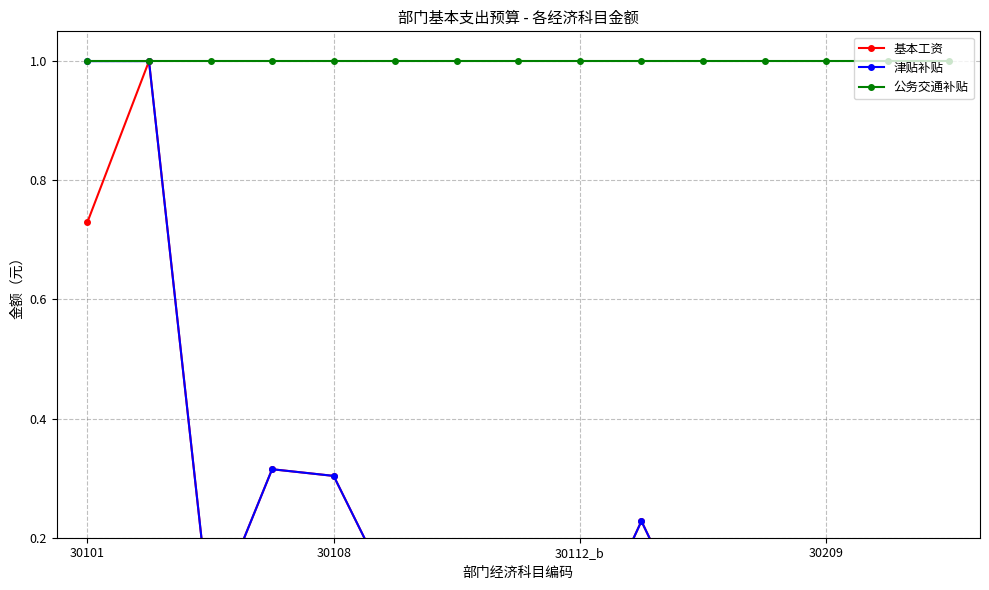

What is the label of the 5th point from the right?

10